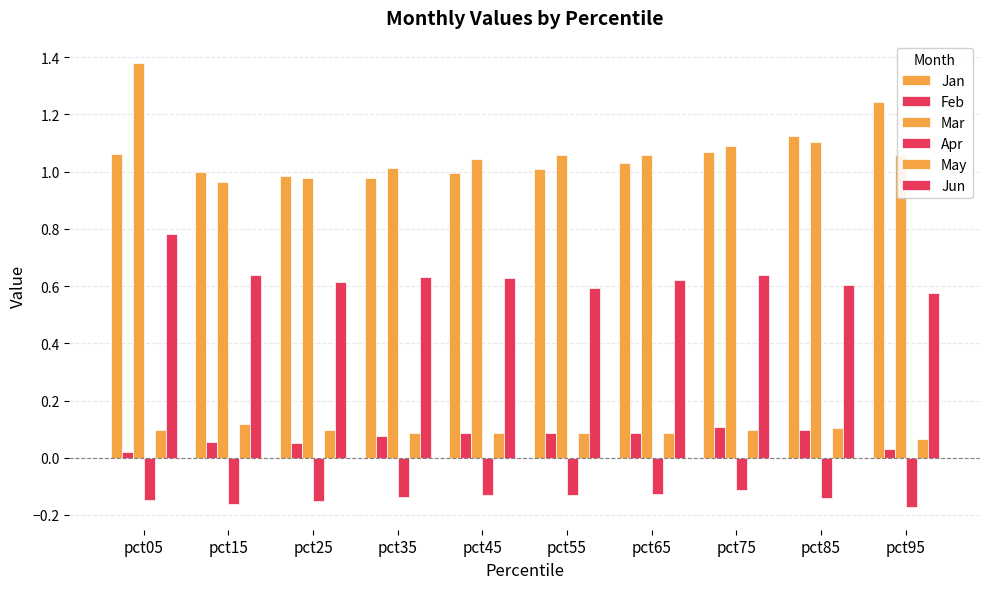

Reading left to right, what are all the values shown in this chart?

Jan: pct05=1.1	pct15=1.0	pct25=1.0	pct35=1.0	pct45=1.0	pct55=1.0	pct65=1.0	pct75=1.1	pct85=1.1	pct95=1.2
Feb: pct05=0.0	pct15=0.1	pct25=0.1	pct35=0.1	pct45=0.1	pct55=0.1	pct65=0.1	pct75=0.1	pct85=0.1	pct95=0.0
Mar: pct05=1.4	pct15=1.0	pct25=1.0	pct35=1.0	pct45=1.0	pct55=1.1	pct65=1.1	pct75=1.1	pct85=1.1	pct95=1.1
Apr: pct05=-0.1	pct15=-0.2	pct25=-0.2	pct35=-0.1	pct45=-0.1	pct55=-0.1	pct65=-0.1	pct75=-0.1	pct85=-0.1	pct95=-0.2
May: pct05=0.1	pct15=0.1	pct25=0.1	pct35=0.1	pct45=0.1	pct55=0.1	pct65=0.1	pct75=0.1	pct85=0.1	pct95=0.1
Jun: pct05=0.8	pct15=0.6	pct25=0.6	pct35=0.6	pct45=0.6	pct55=0.6	pct65=0.6	pct75=0.6	pct85=0.6	pct95=0.6